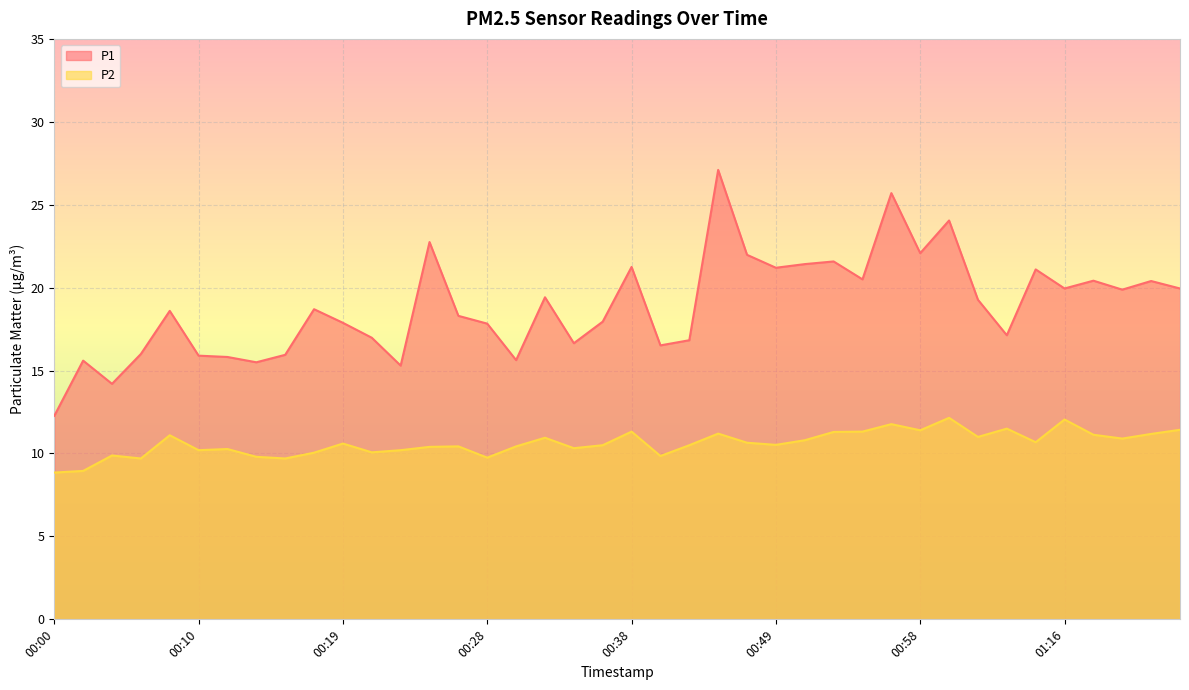

True or false: P1 has more than 1 points higher than both neighbors.

True